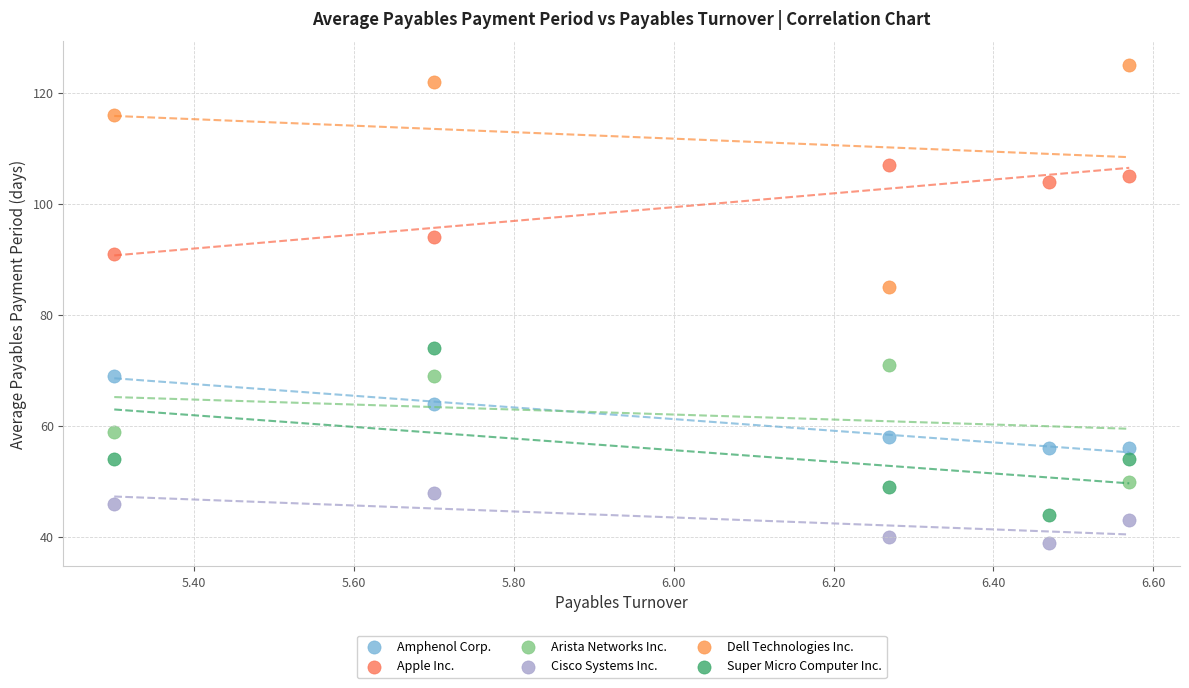

Which series contains the highest Y value?

Dell Technologies Inc.